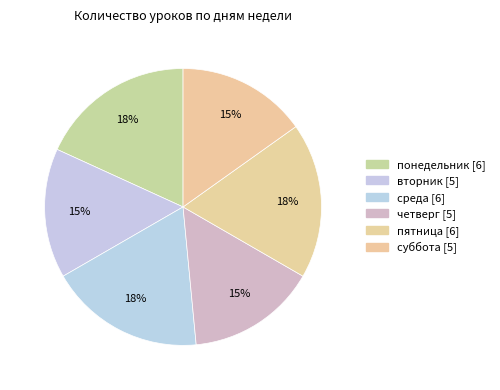

True or false: среда accounts for 12% of the total.

False